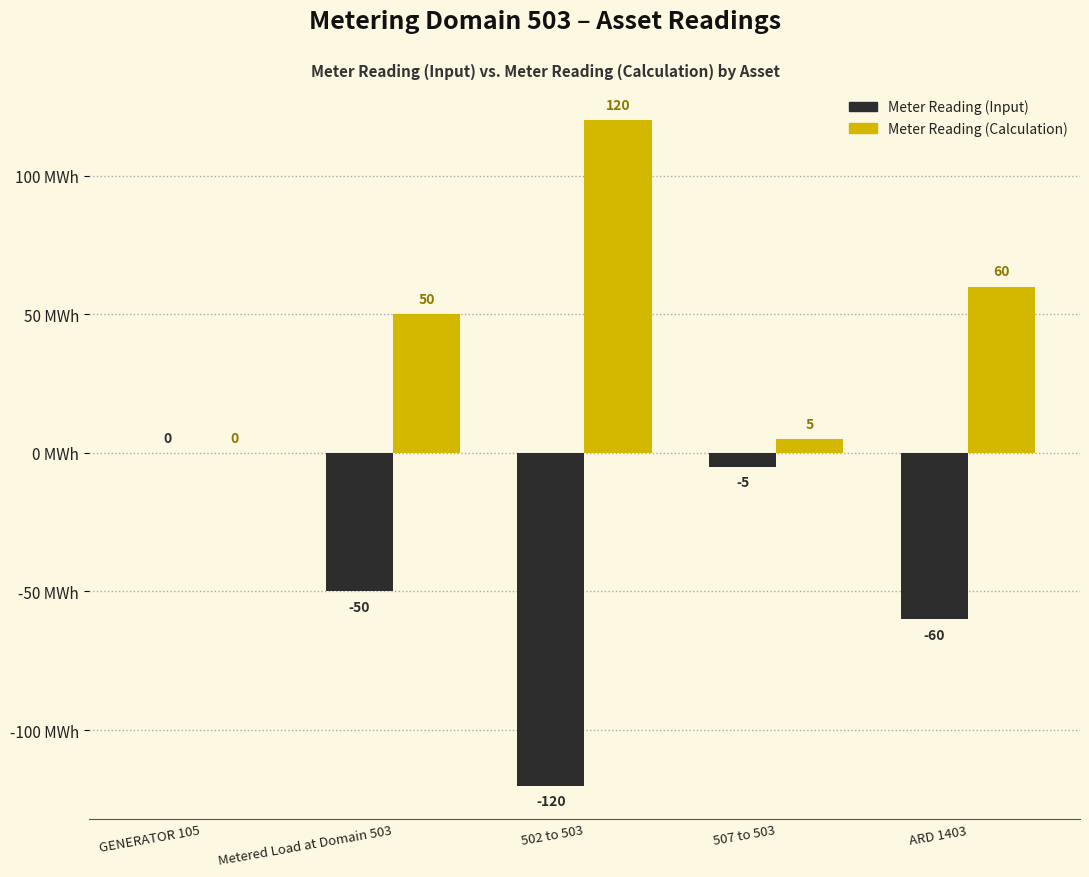

Are the bars grouped side by side (vs. stacked)?

Yes